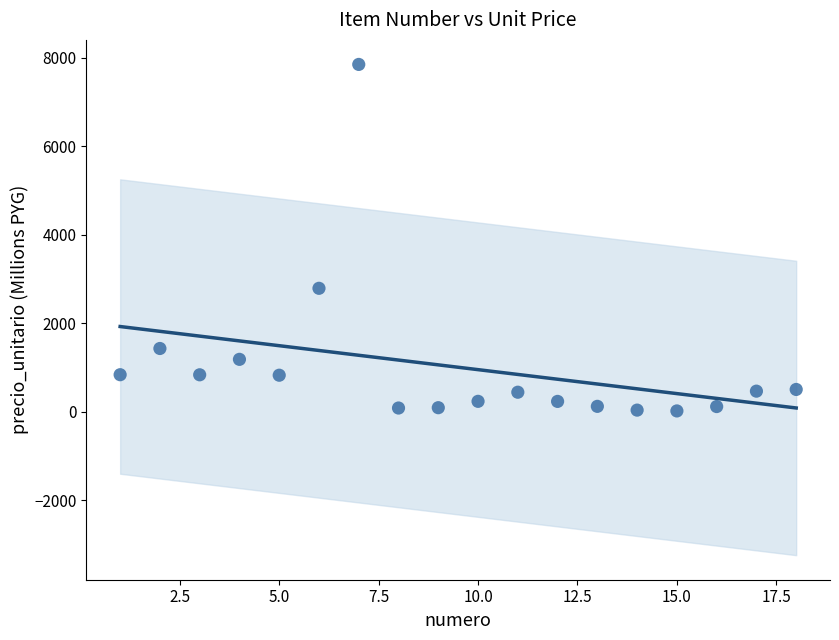

What Y value in the scatter plot is closest to 3932?

2788.2